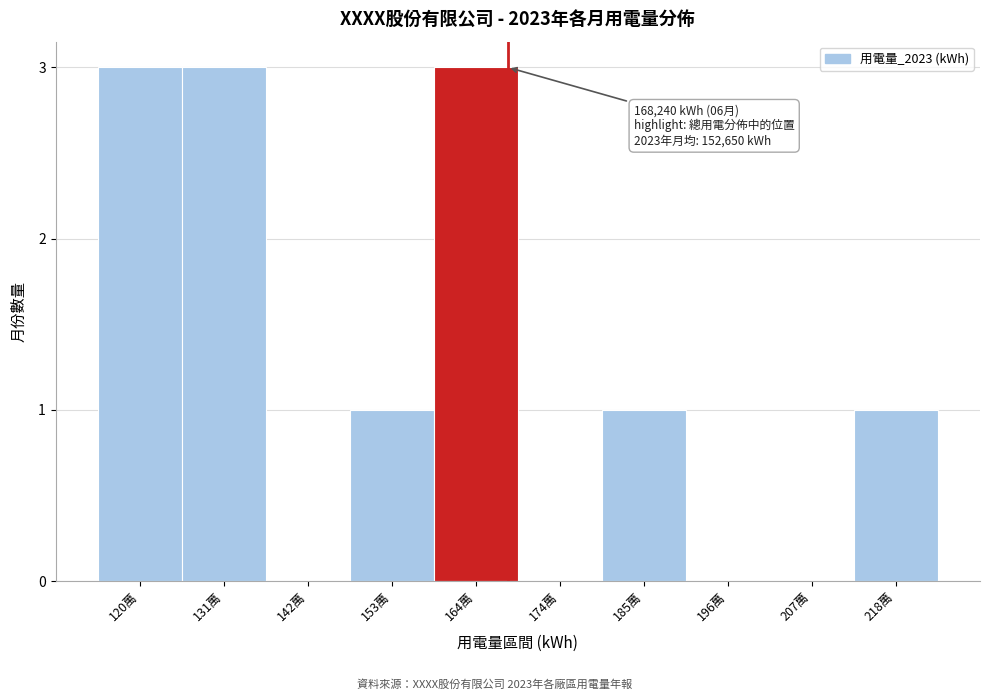

Reading left to right, what are all the values shown in this chart?

120萬=3	131萬=3	142萬=0	153萬=1	164萬=3	174萬=0	185萬=1	196萬=0	207萬=0	218萬=1